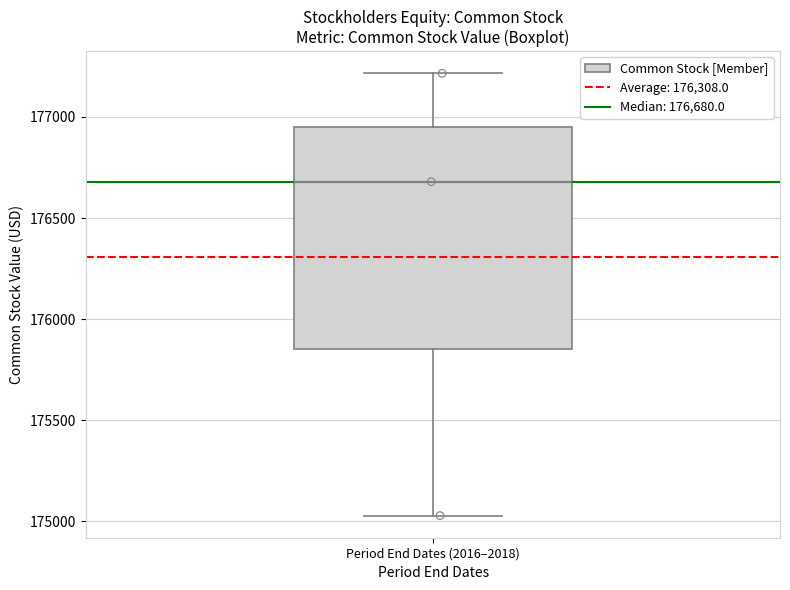

Where does the median line of the box for Period End Dates (2016–2018) sit on the y-axis? The values are not printed on the chart, so give them approximately, as read against the axis.

176700